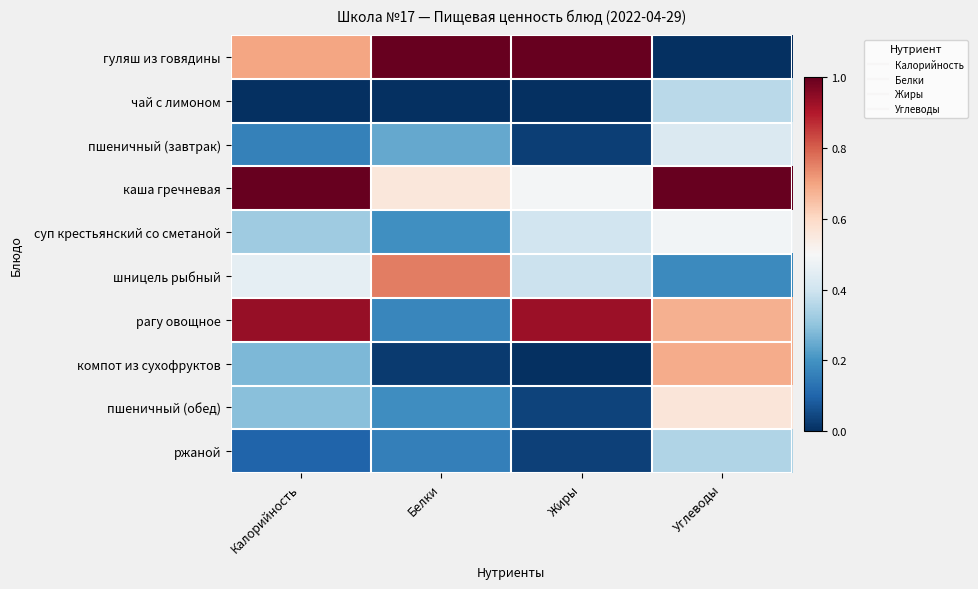

Which category has the highest value across all series?

Белки